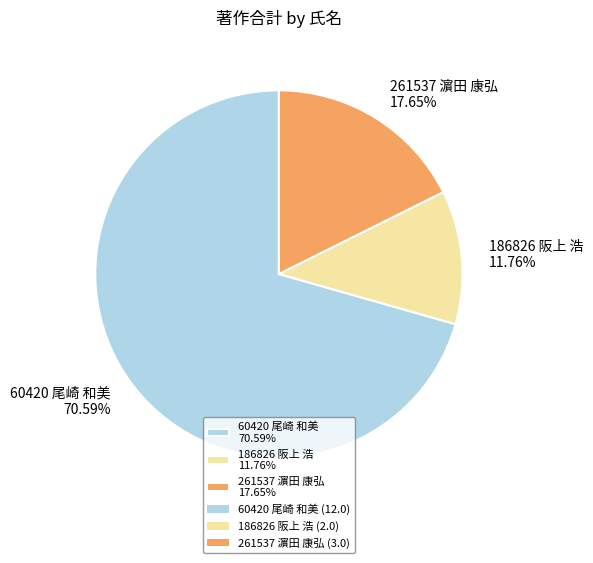

Which slice is the smallest?

186826 阪上 浩